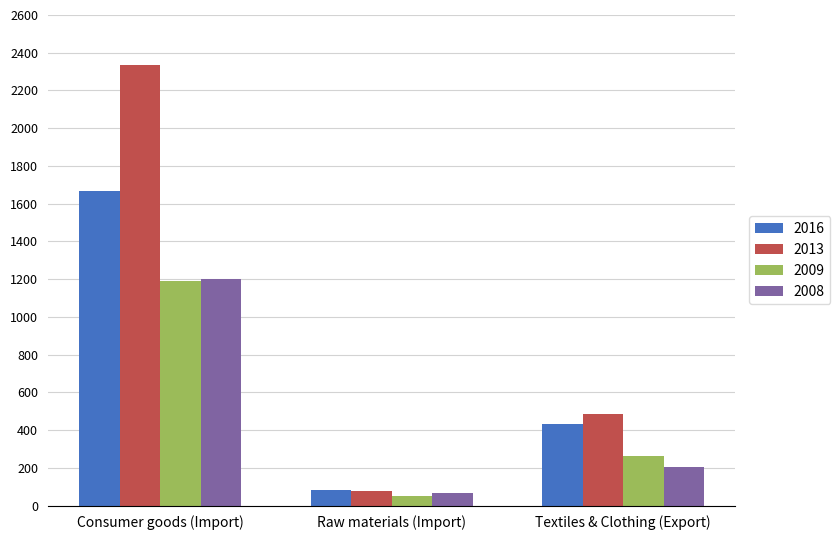

At which category is the sum across all series the highest?

Consumer goods (Import)